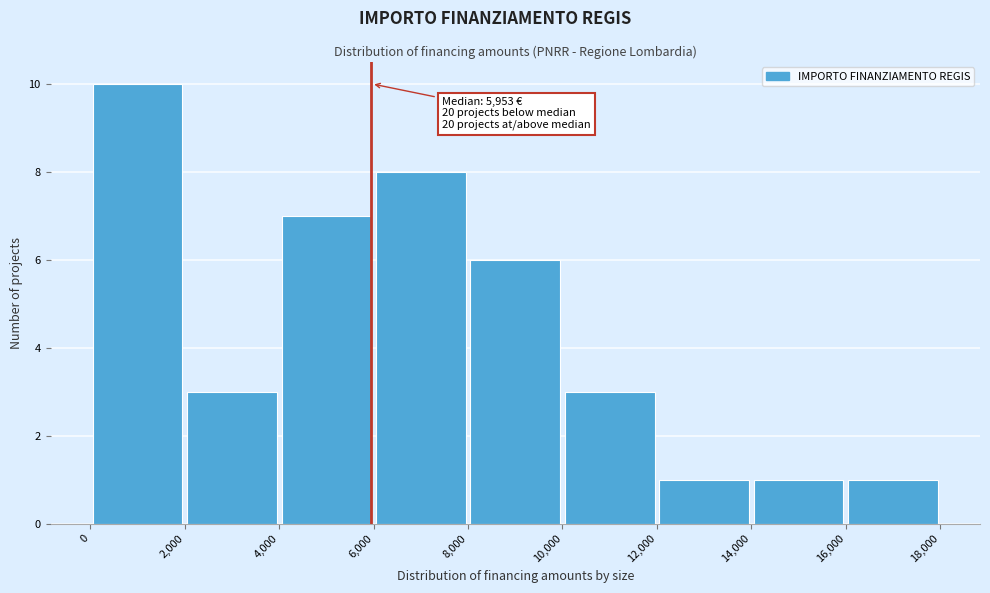

Over which range of the x-axis is the bar tallest?

0 to 2,000